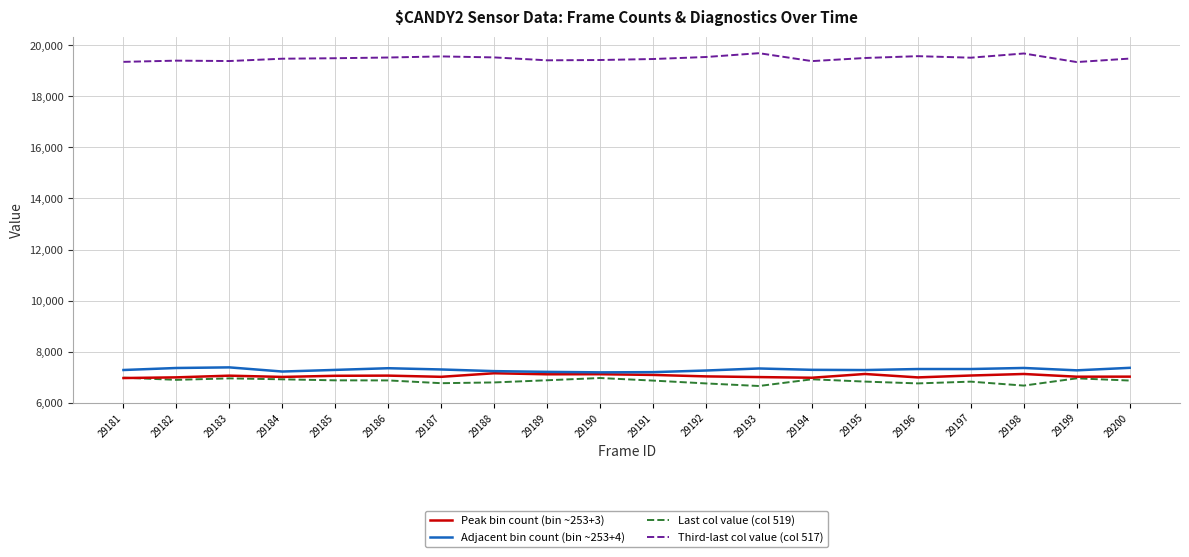

What is the sum of the Adjacent bin count (bin ~253+4) values at 29192 and 29196?

14572